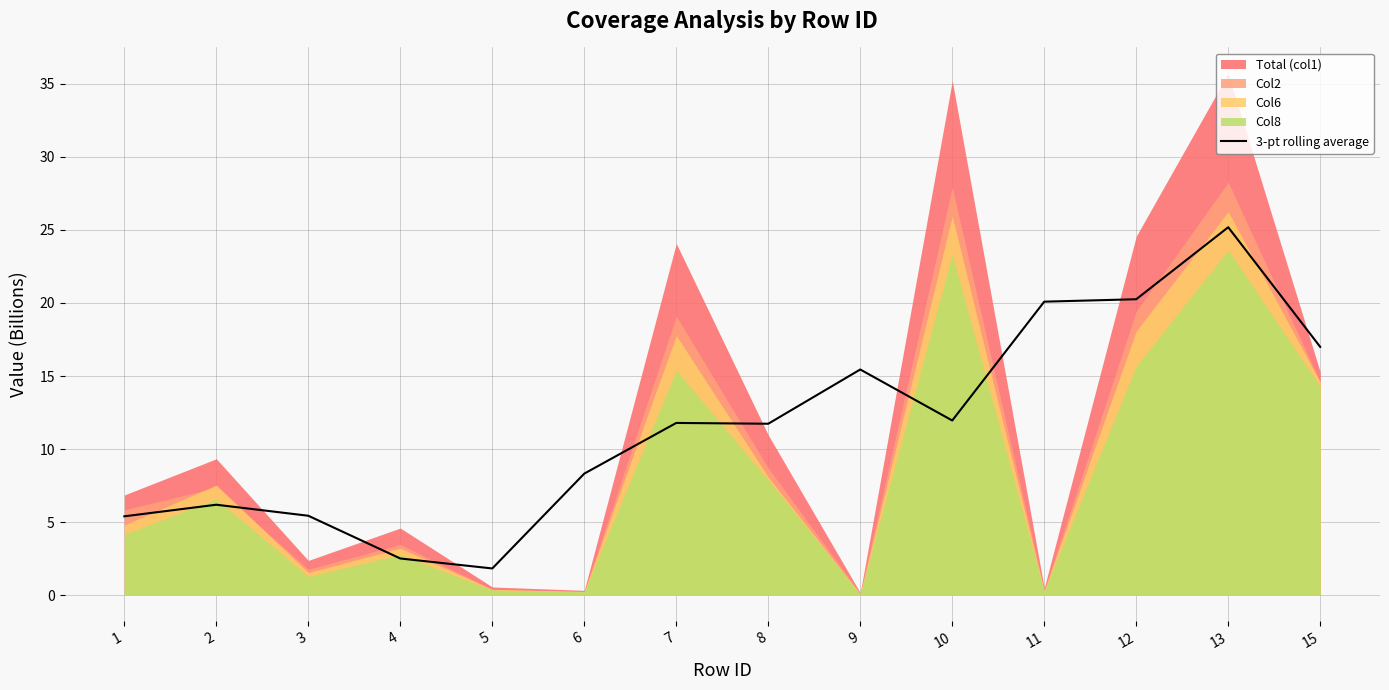

The value at 5 is 2.6. True or false?

False